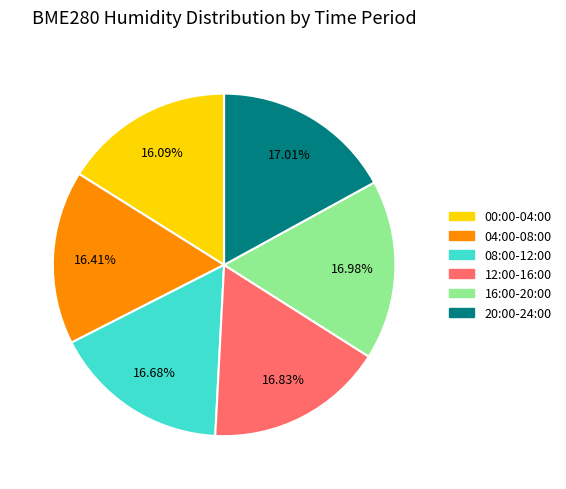

How many slices are in this pie chart?

6